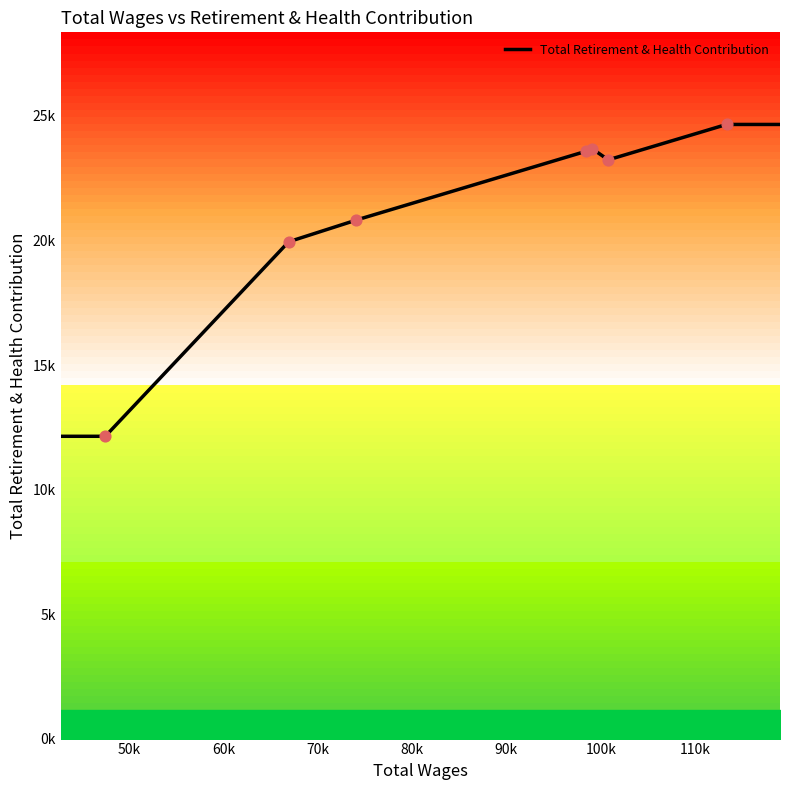

What is the ratio of the value at 99072.0 to the value at 66903.0?

1.2